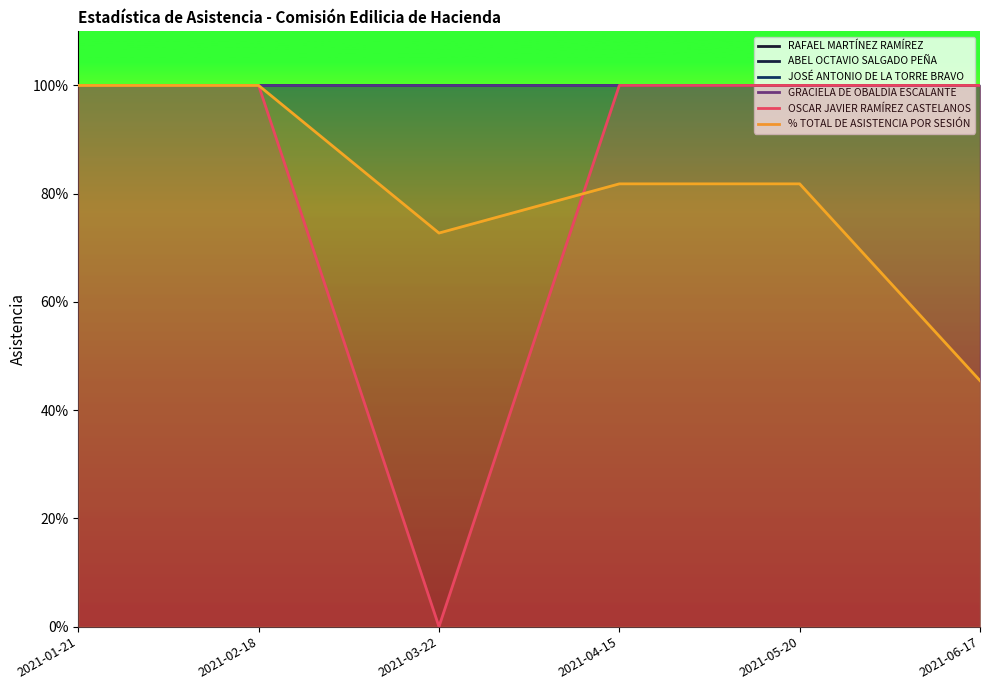

What is the label of the 4th point from the right?

2021-03-22